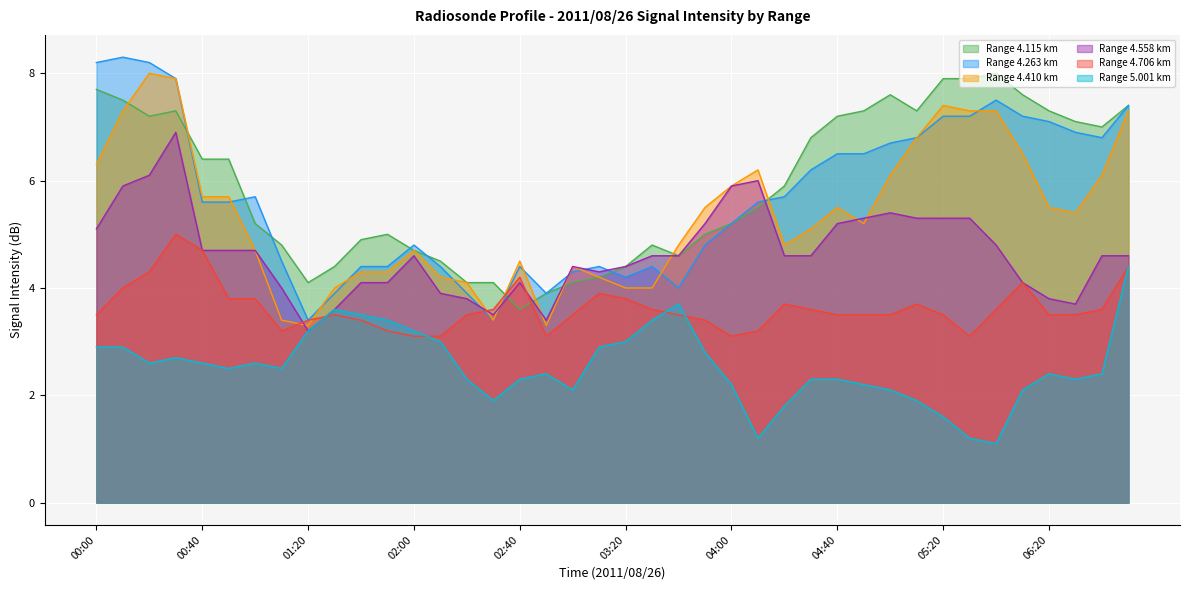

True or false: 5.001 has more than 1 points higher than both neighbors.

True